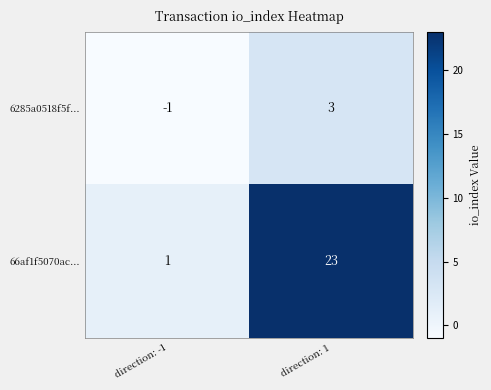

Which category has the highest value across all series?

direction: 1